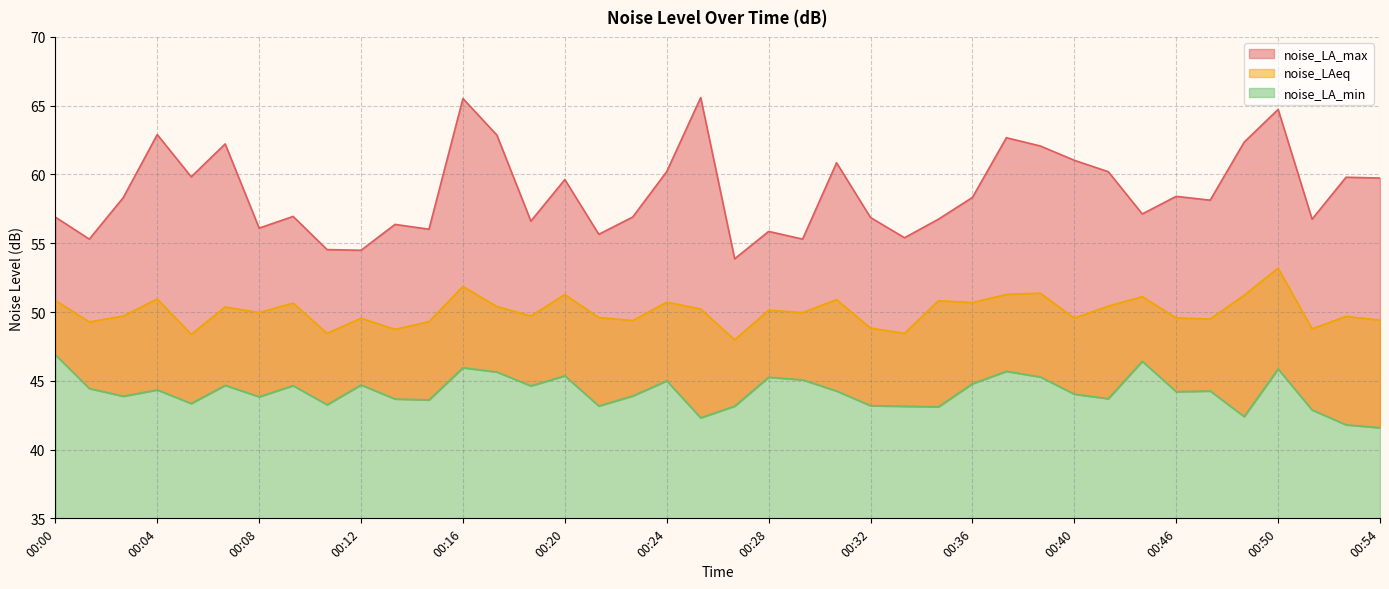

What is the difference between the second highest and minimum values in the noise_LAeq series?

3.9